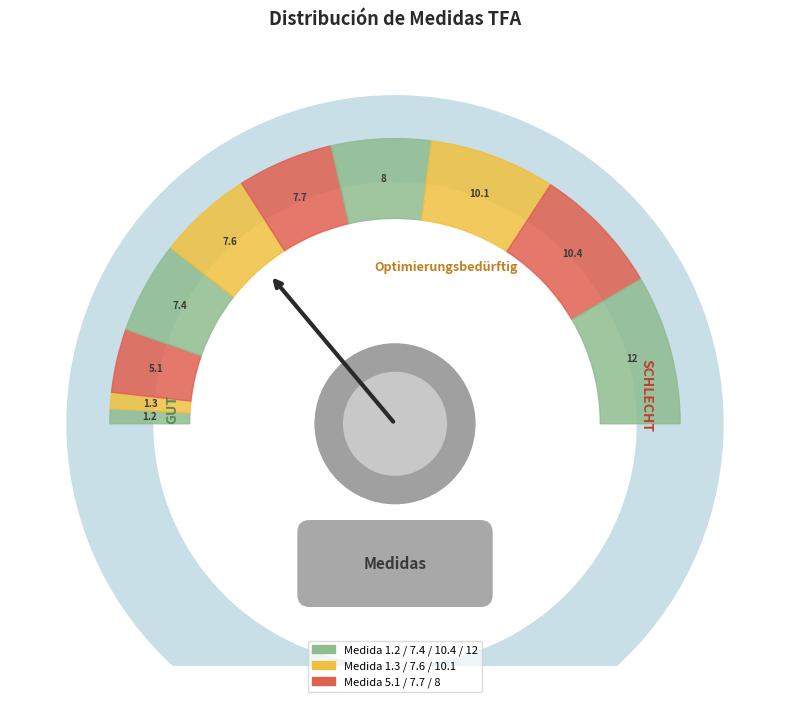

Rank the categories by value from lowest to highest.

1.2, 1.3, 5.1, 7.4, 7.6, 7.7, 8, 10.1, 10.4, 12